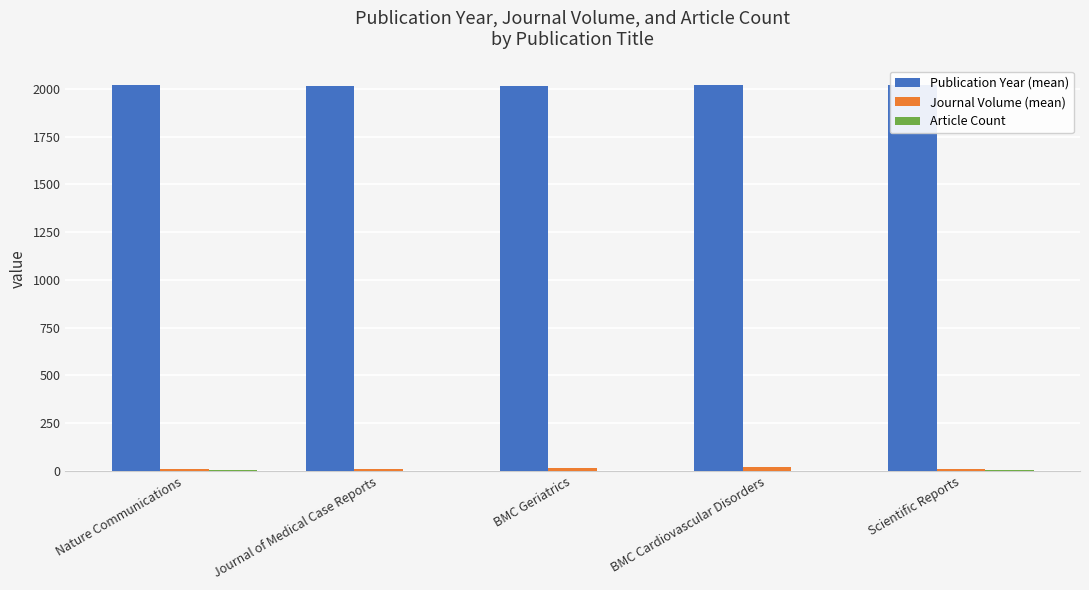

Which series has the largest total across all categories?

Publication Year (mean)